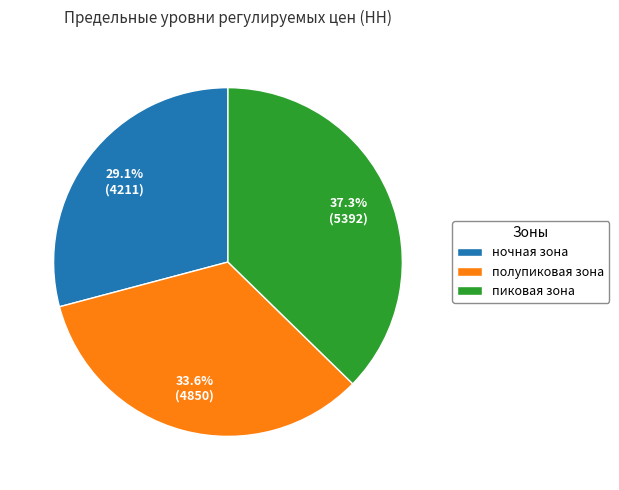

What percentage is the ночная зона slice, to the nearest percent?

29%